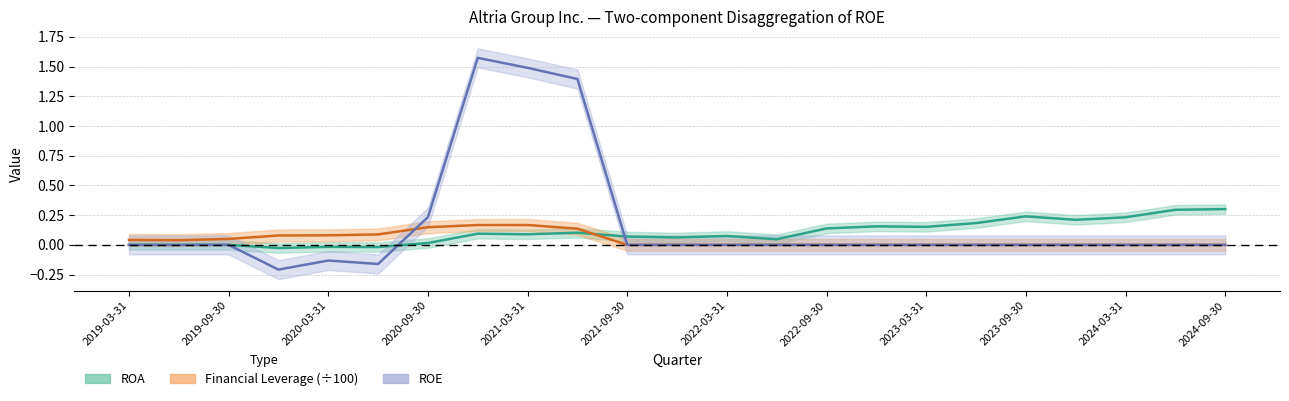

How many values in the ROE series are below 0?

3